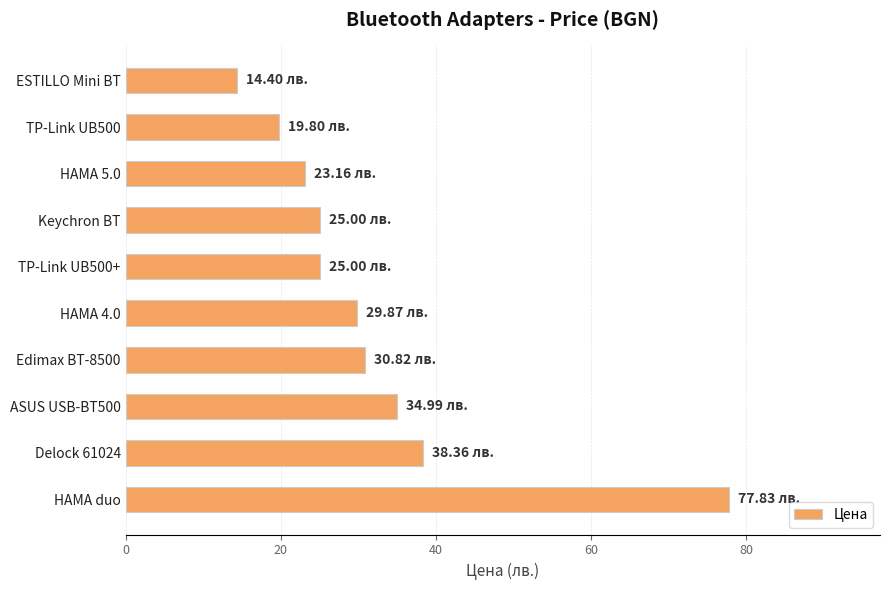

What is the difference between the maximum and minimum values?

63.4